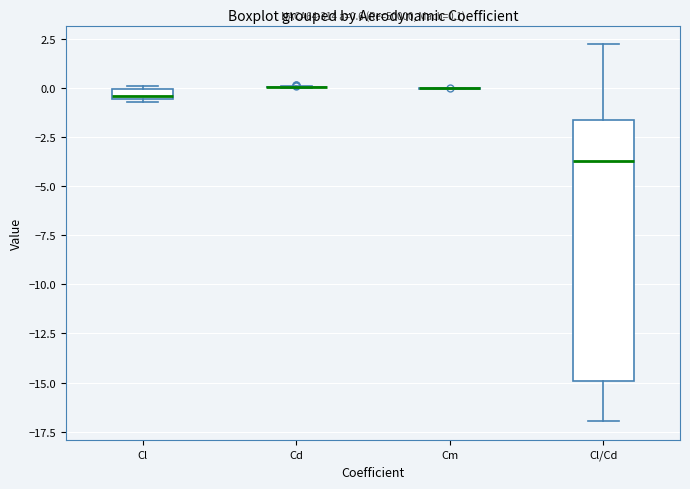

Comparing the boxes themselves (not the whiskers), which one is the tallest?

Cl/Cd